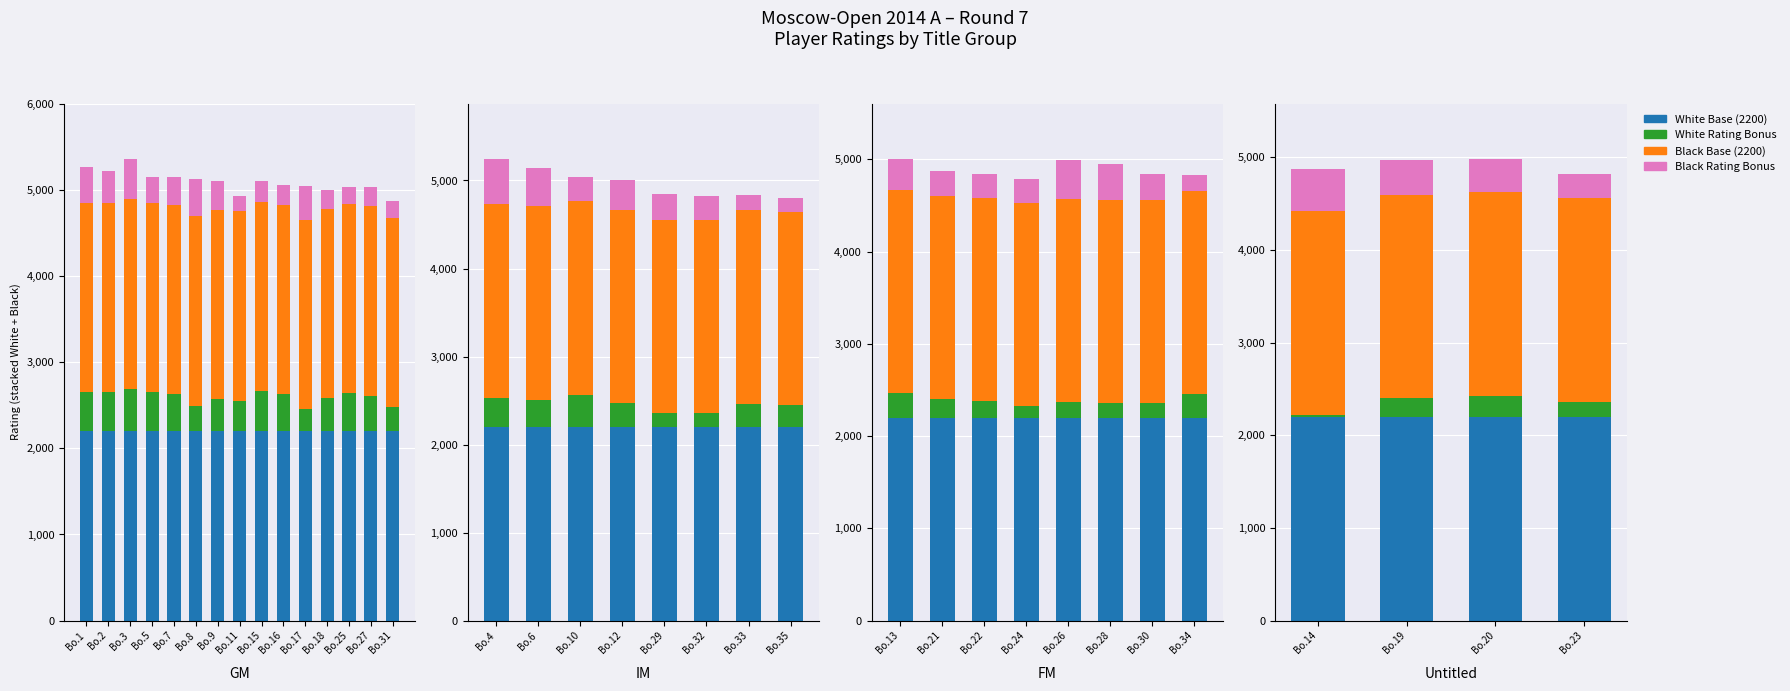

List the series in order of their peak value, lowest first.

White Rating Bonus, Black Rating Bonus, White Base (2200), Black Base (2200)